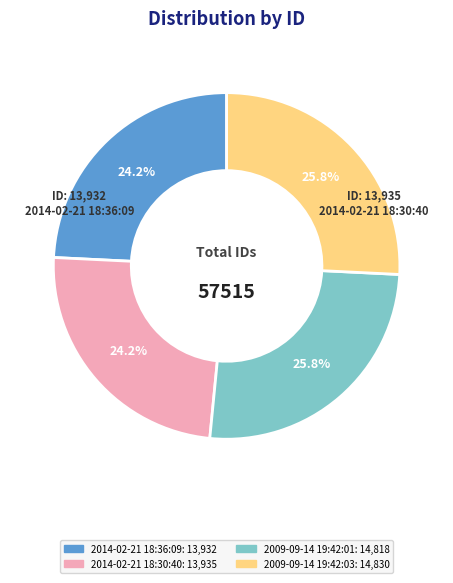

To the nearest percent, what portion does 2009-09-14 19:42:03 represent?

26%